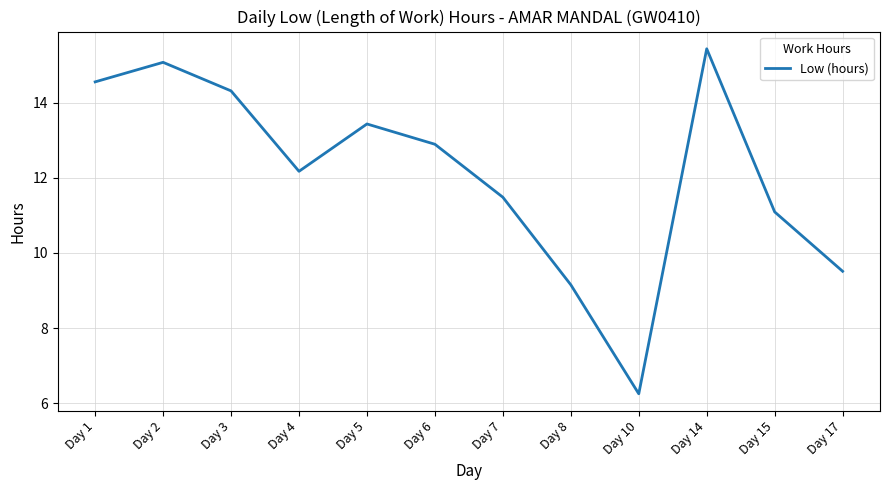

What is the sum of the values at Day 1 and Day 5?

28.0